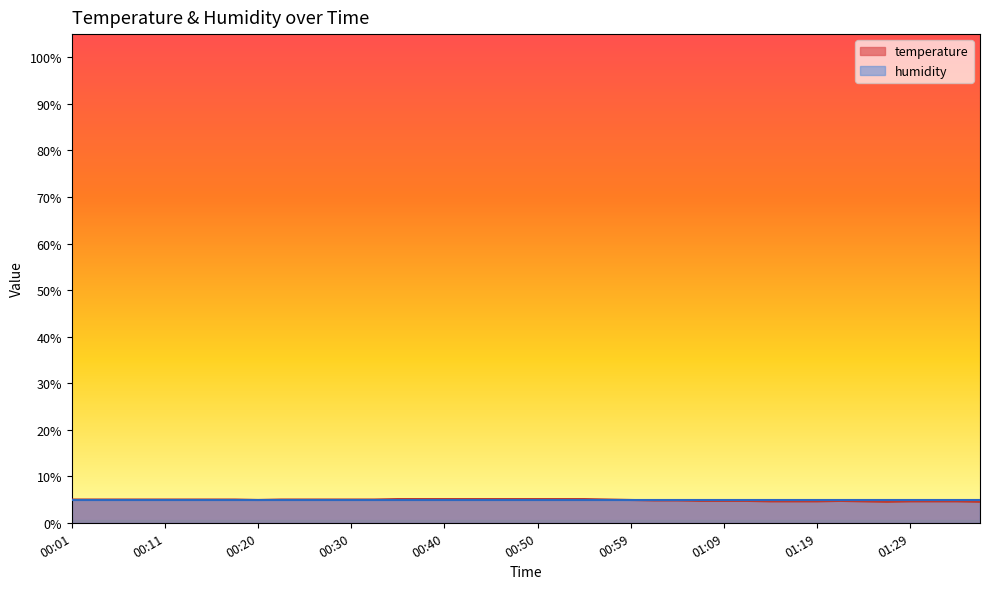

What is the approximate value at 01:21?

4.7